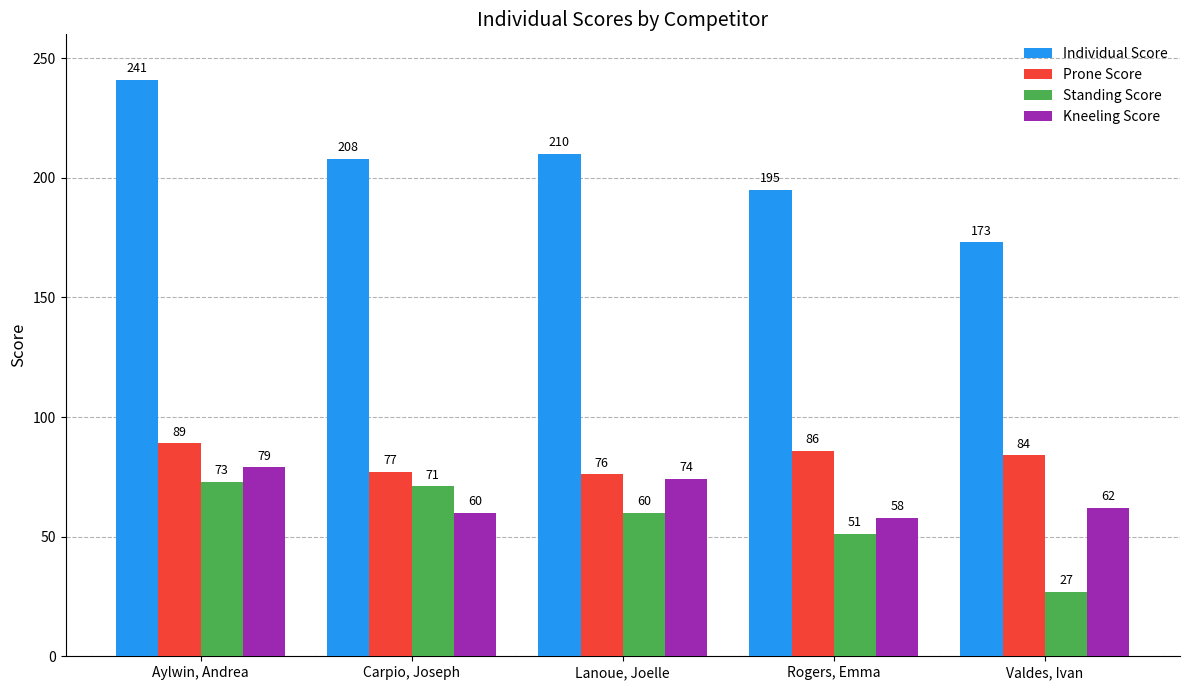

The value of Standing Score at Valdes, Ivan is 16. True or false?

False